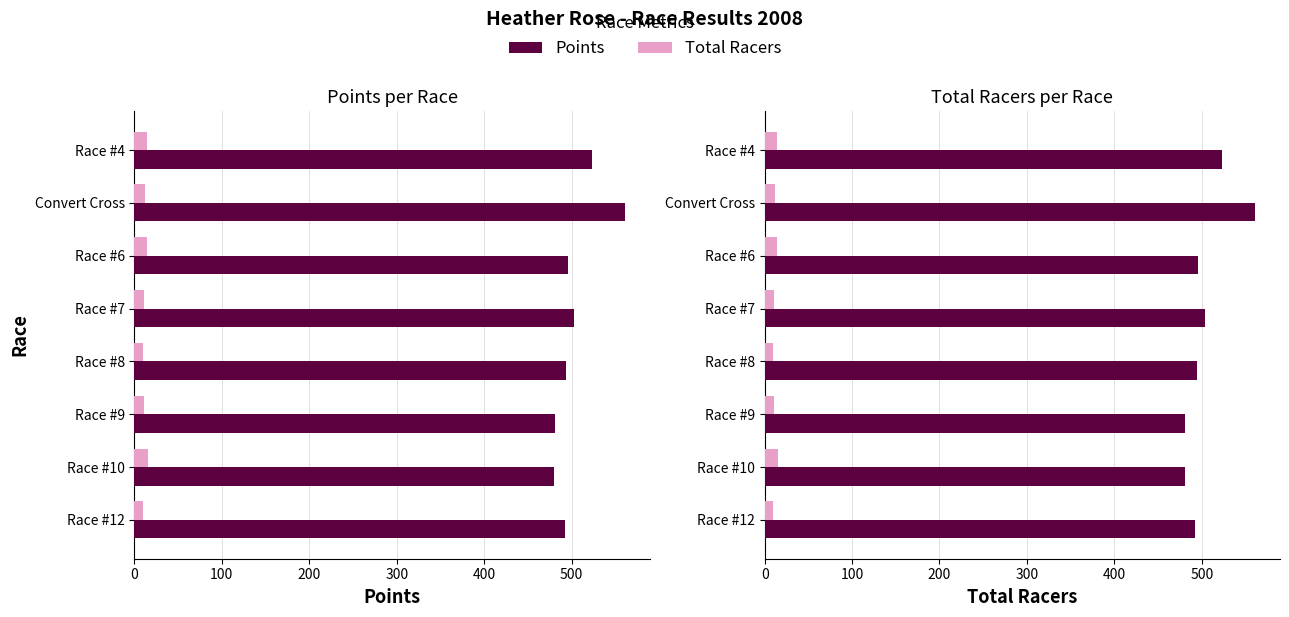

How many values in the Total Racers series are below 12?

4